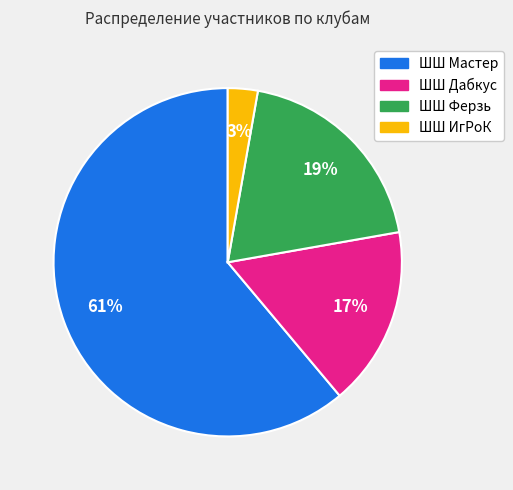

Is the sum of ШШ Ферзь and ШШ ИгРоК greater than half?

No